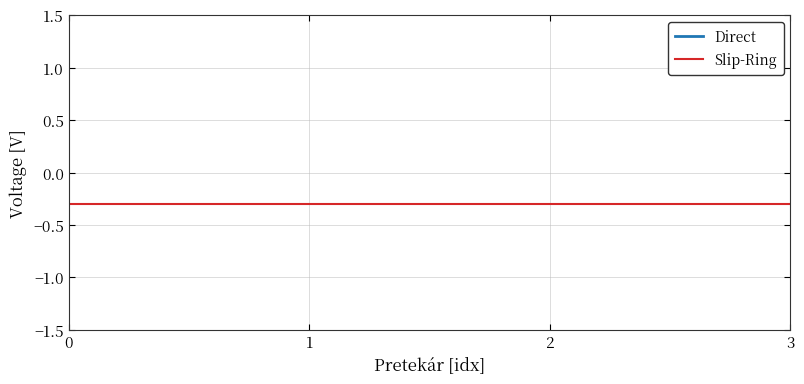

What is the minimum value shown in the chart?

-0.3